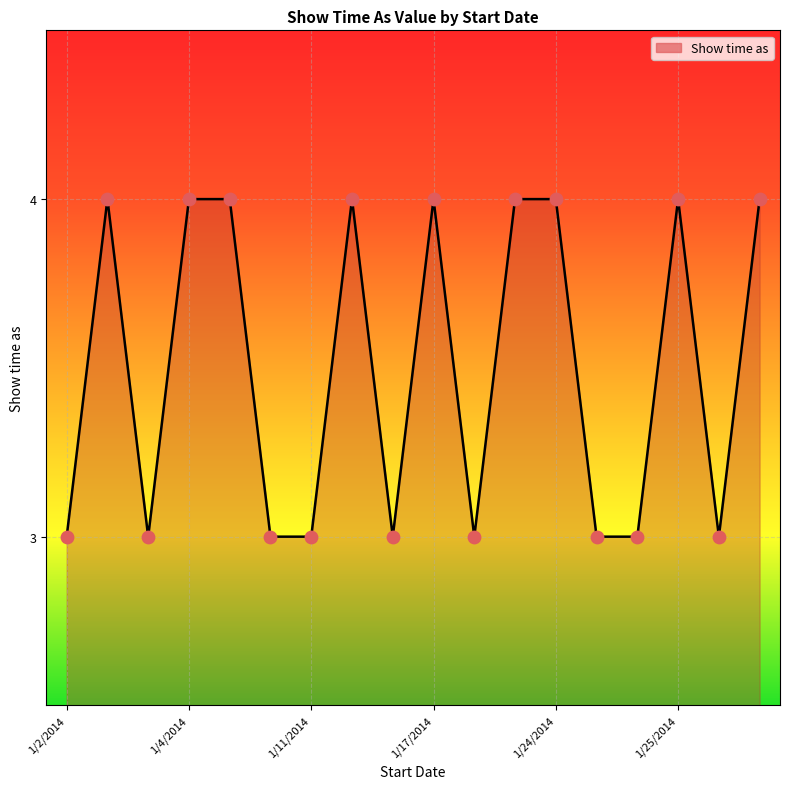

What is the smallest value displayed?

3